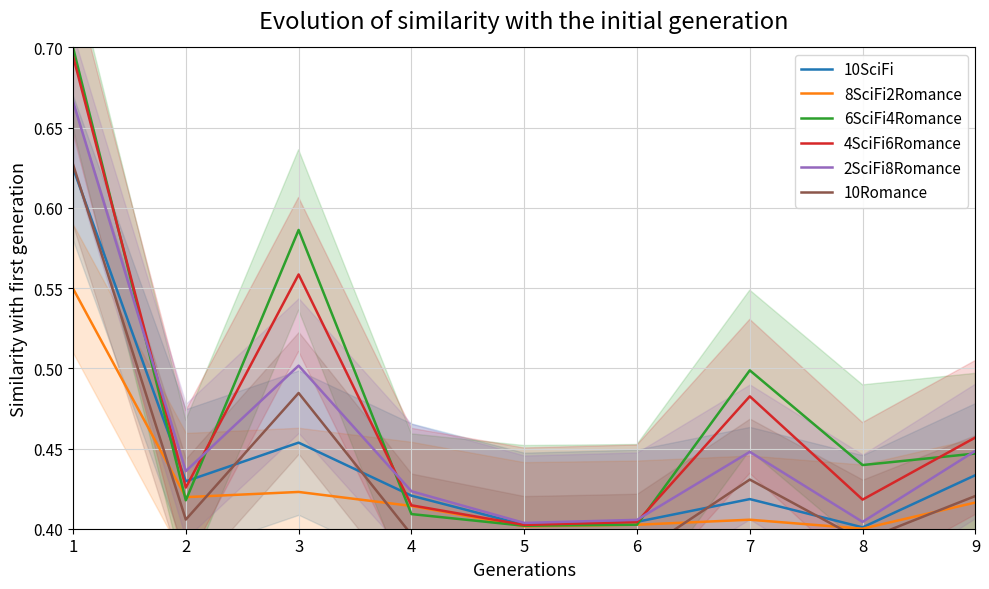

Where do 2SciFi8Romance and 4SciFi6Romance first cross each other?

1 and 2